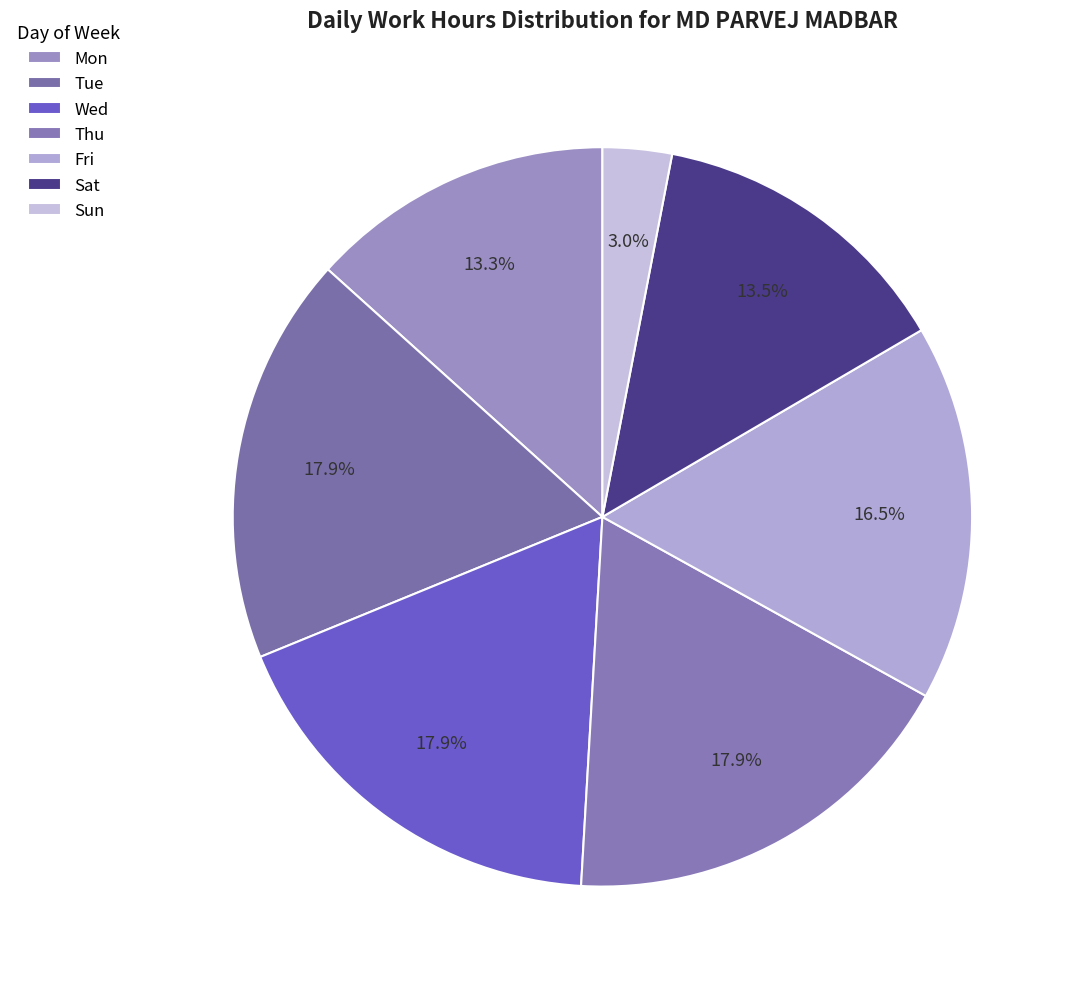

Count the number of slices in the pie.

7